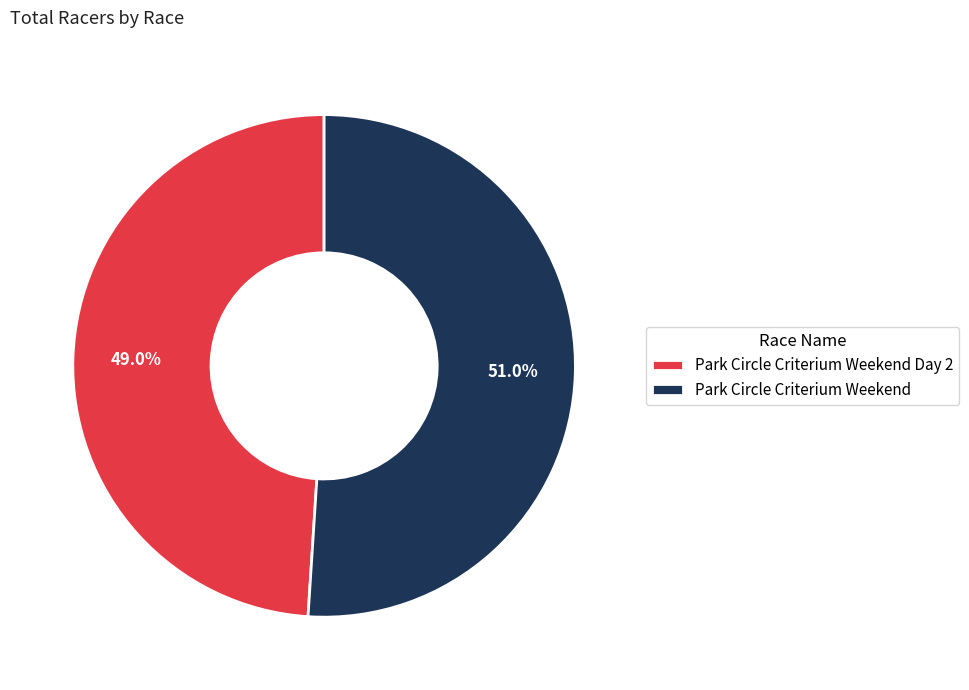

How many segments does this pie chart have?

2